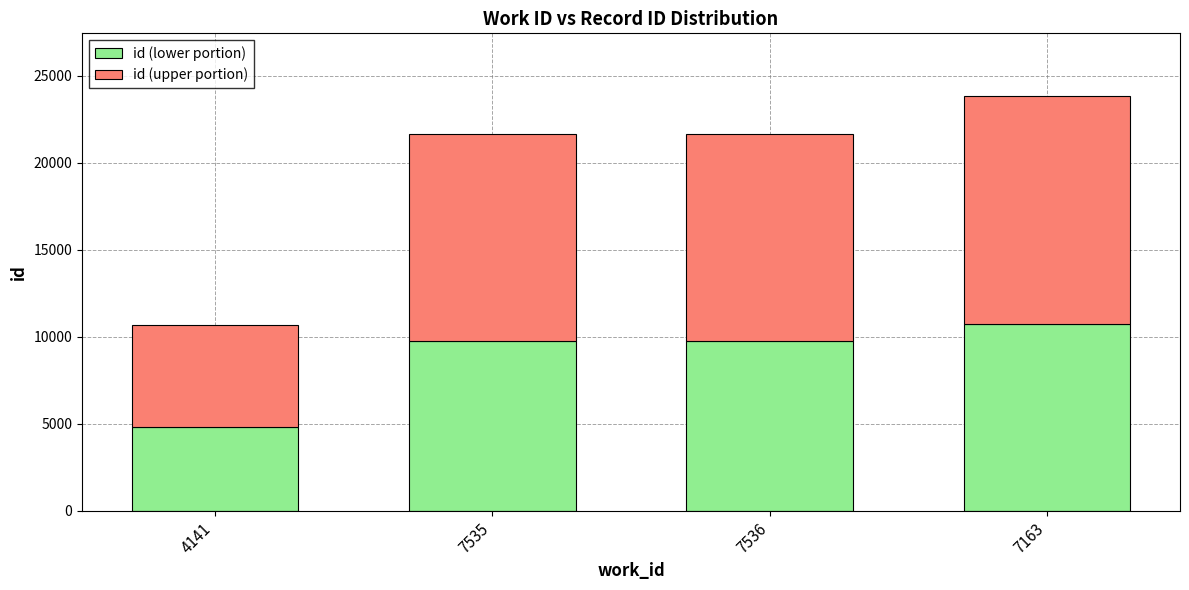

Does the chart contain stacked bars?

Yes